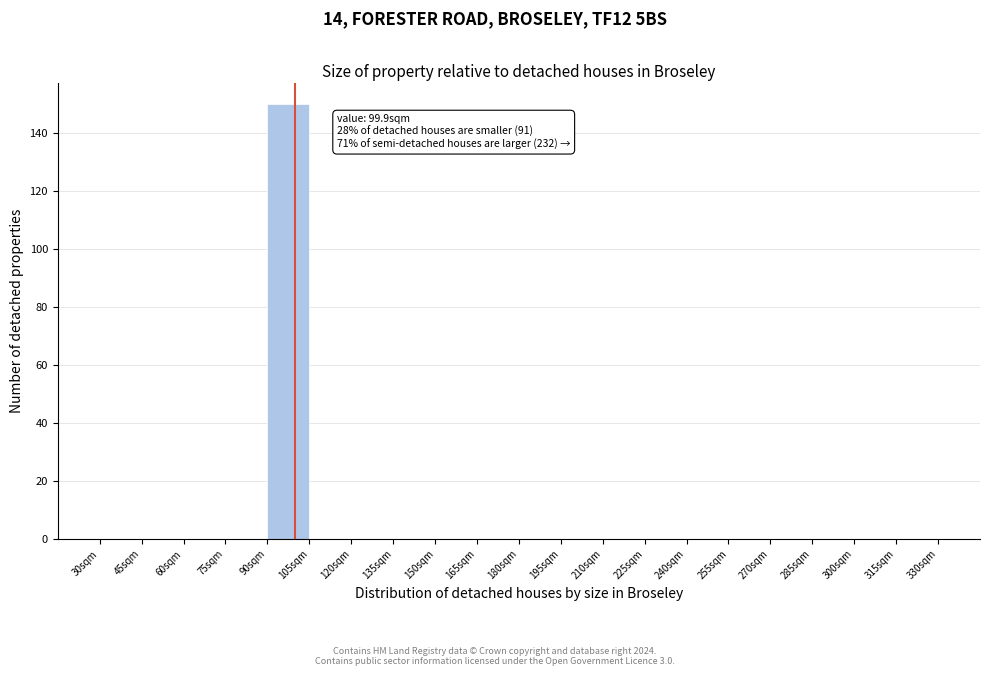

Which range on the x-axis has the tallest bar?

90 to 105